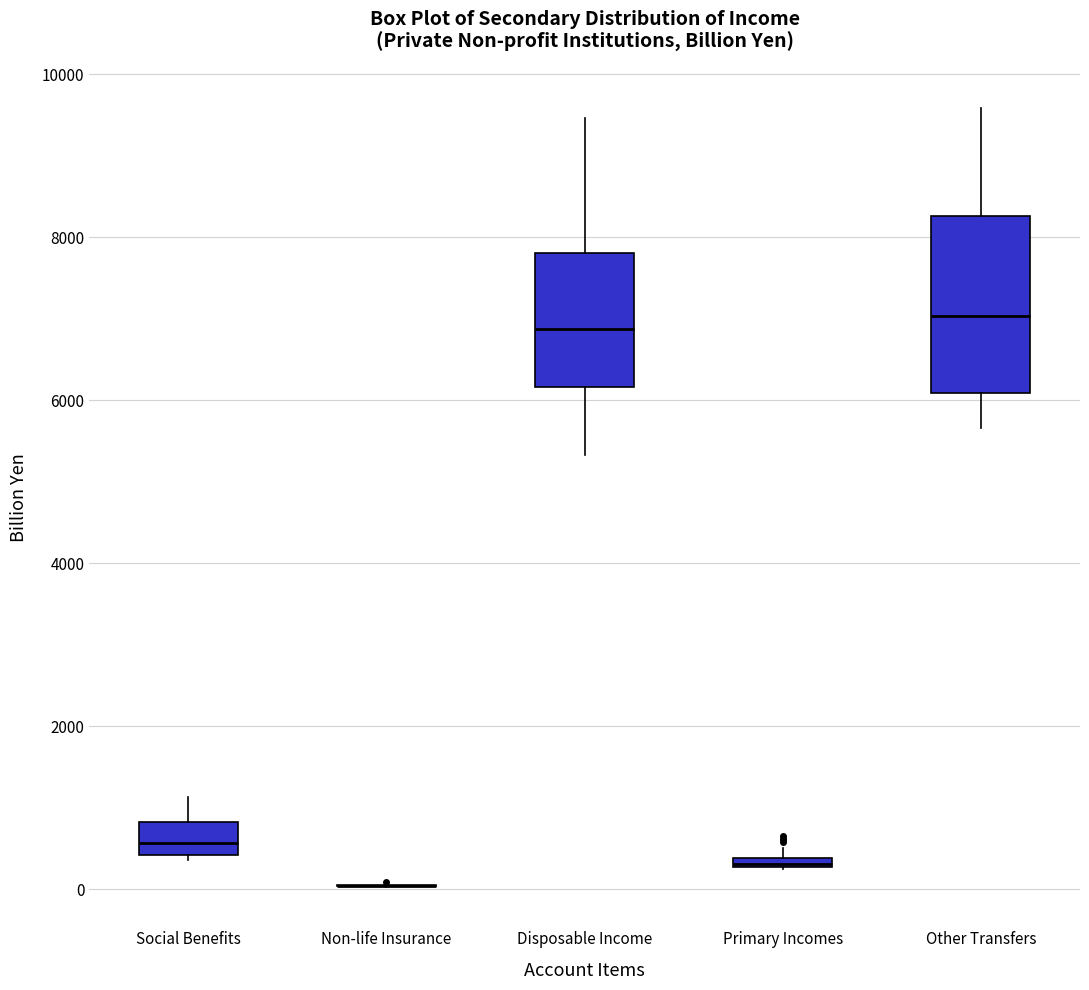

Which box is the tallest, from its lower edge to its upper edge?

Other Transfers